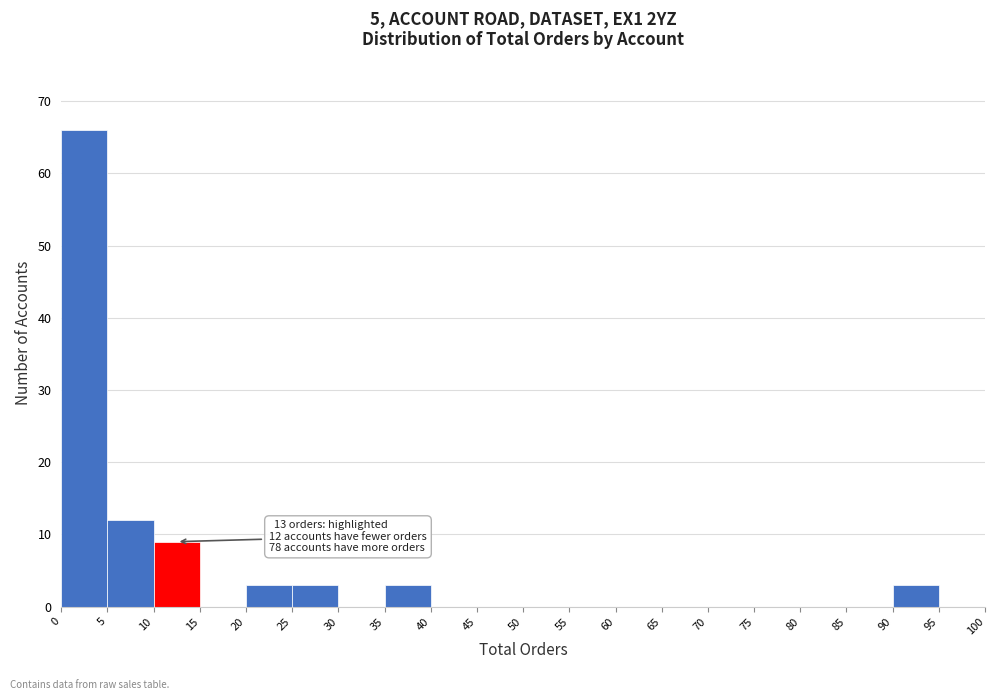

Which range on the x-axis has the tallest bar?

0 to 5